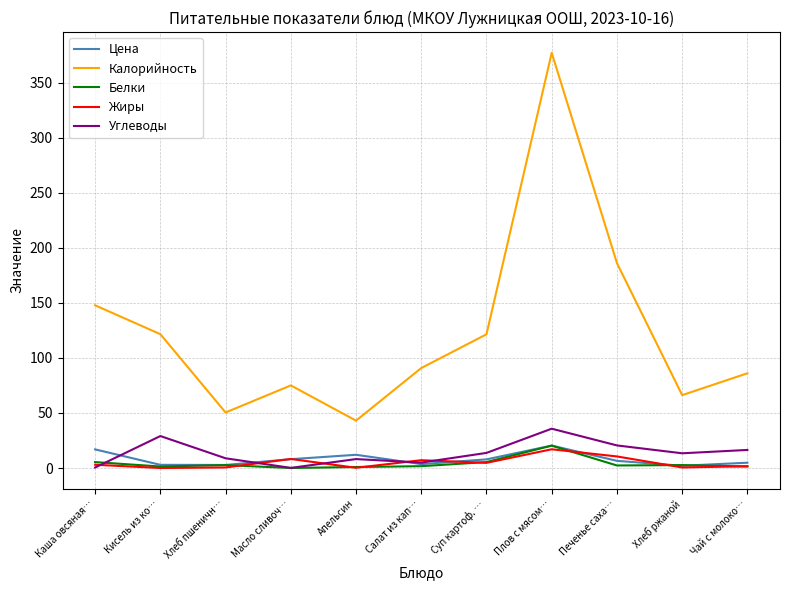

How many lines are shown in the chart?

5